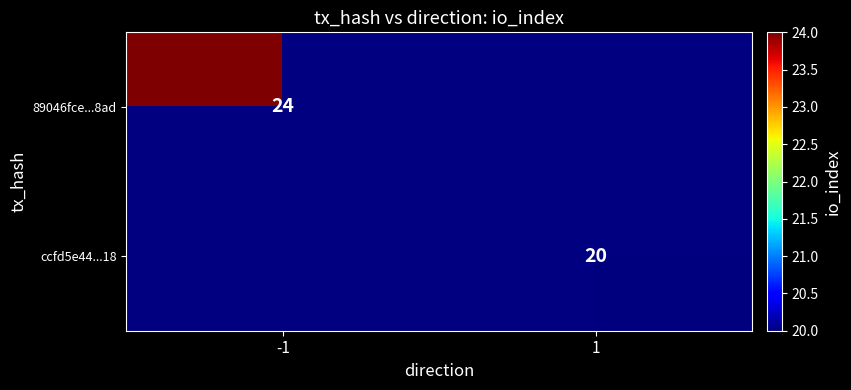

True or false: ccfd5e44...18 has a value of 32 at 1.

False